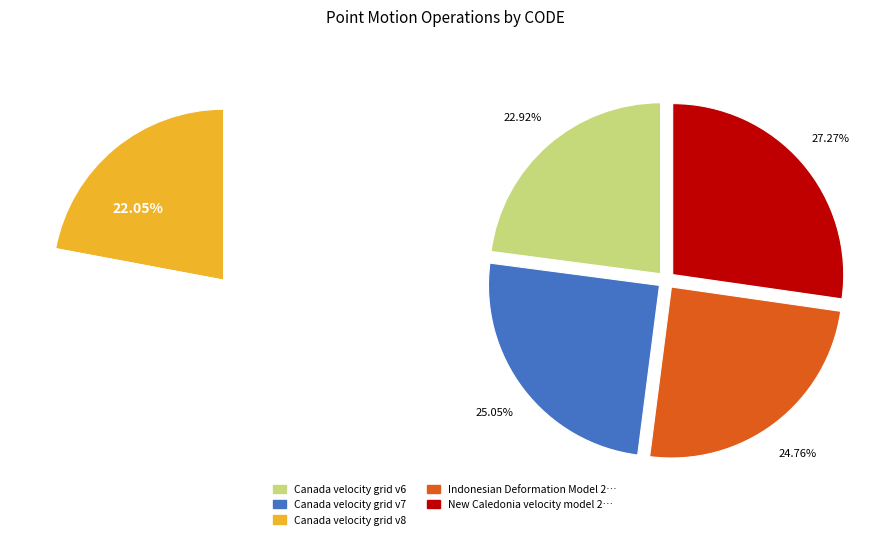

Combined, do Canada velocity grid v6 and Canada velocity grid v7 account for over 50%?

No